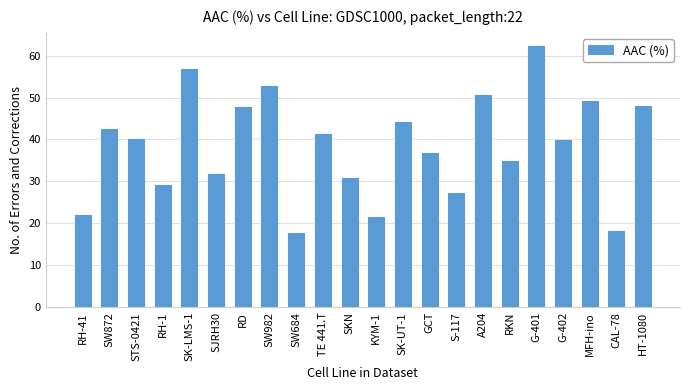

What is the sum of all values?

845.2